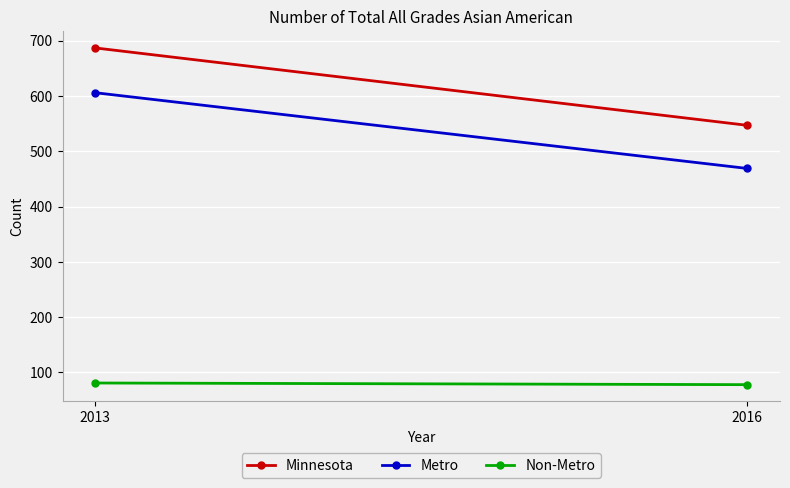

Reading left to right, transcribe all the data shown in this chart.

Minnesota: 2013=687	2016=547
Metro: 2013=606	2016=469
Non-Metro: 2013=81	2016=78